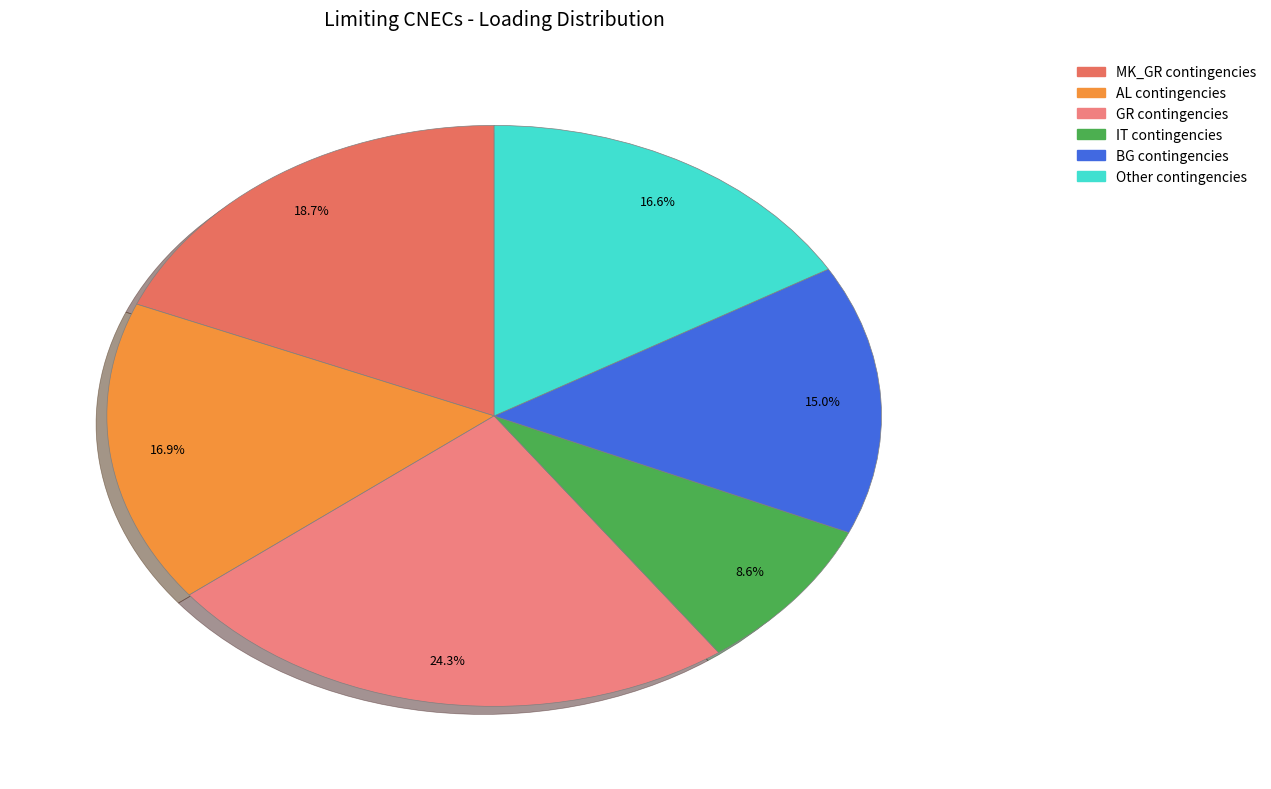

How many slices are in this pie chart?

6